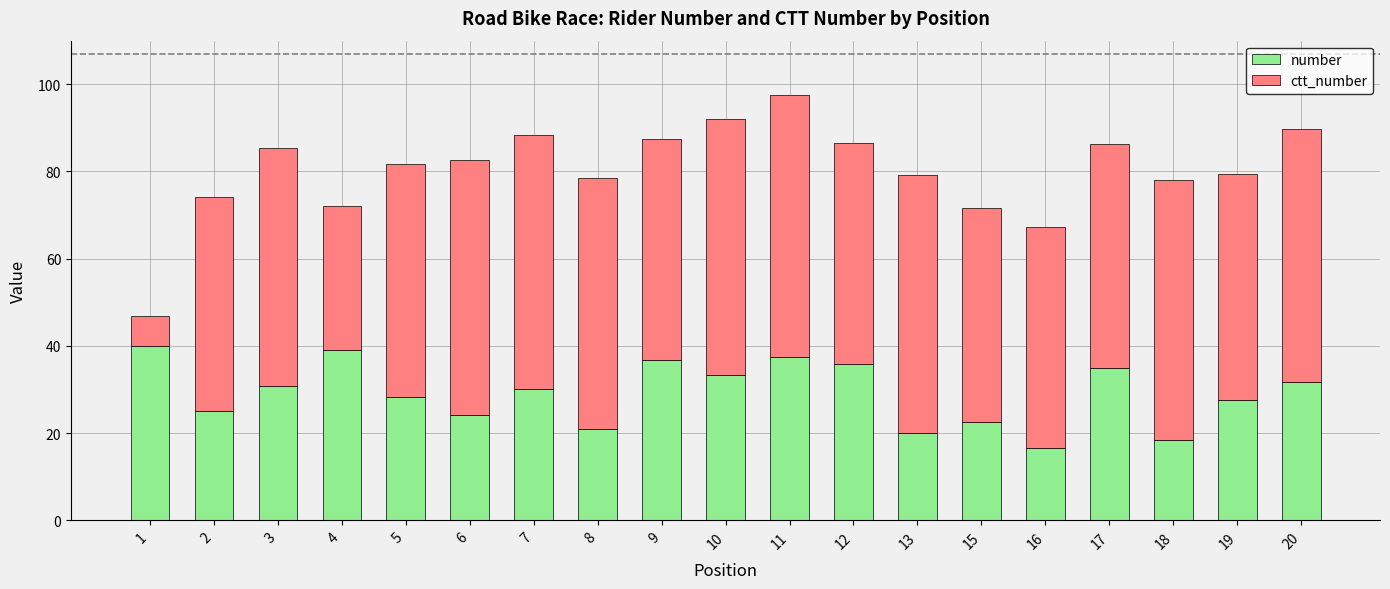

At which category is the sum across all series the highest?

11